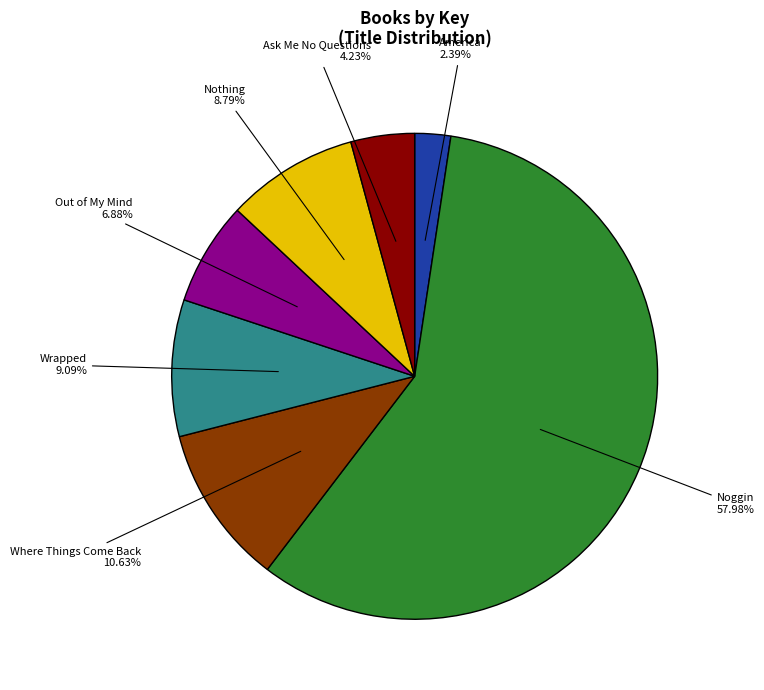

What portion of the pie excludes America?

97.6%